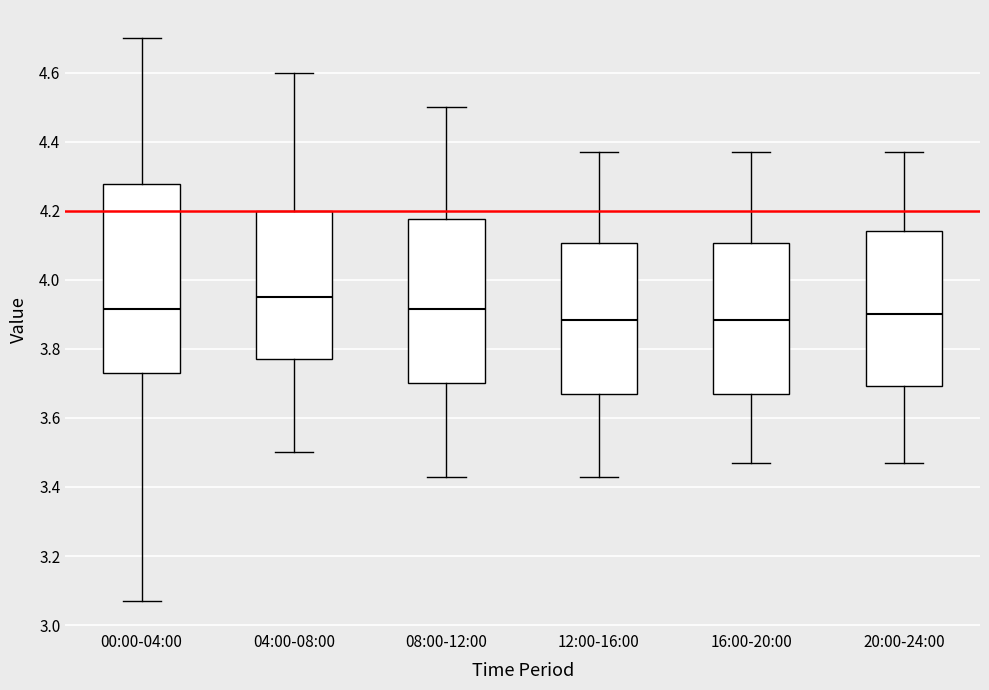

Reading left to right, transcribe this box plot: for each box, give where its median line is, the range the box spans, and where its two whiskers end, as read against the y-axis. The values are not printed on the chart, so give them approximately, as read against the axis.

00:00-04:00: median 3.92, box 3.74 to 4.28, whiskers 3.08 to 4.70
04:00-08:00: median 3.96, box 3.78 to 4.20, whiskers 3.50 to 4.60
08:00-12:00: median 3.92, box 3.70 to 4.18, whiskers 3.44 to 4.50
12:00-16:00: median 3.88, box 3.68 to 4.10, whiskers 3.44 to 4.38
16:00-20:00: median 3.88, box 3.68 to 4.10, whiskers 3.48 to 4.38
20:00-24:00: median 3.90, box 3.70 to 4.14, whiskers 3.48 to 4.38